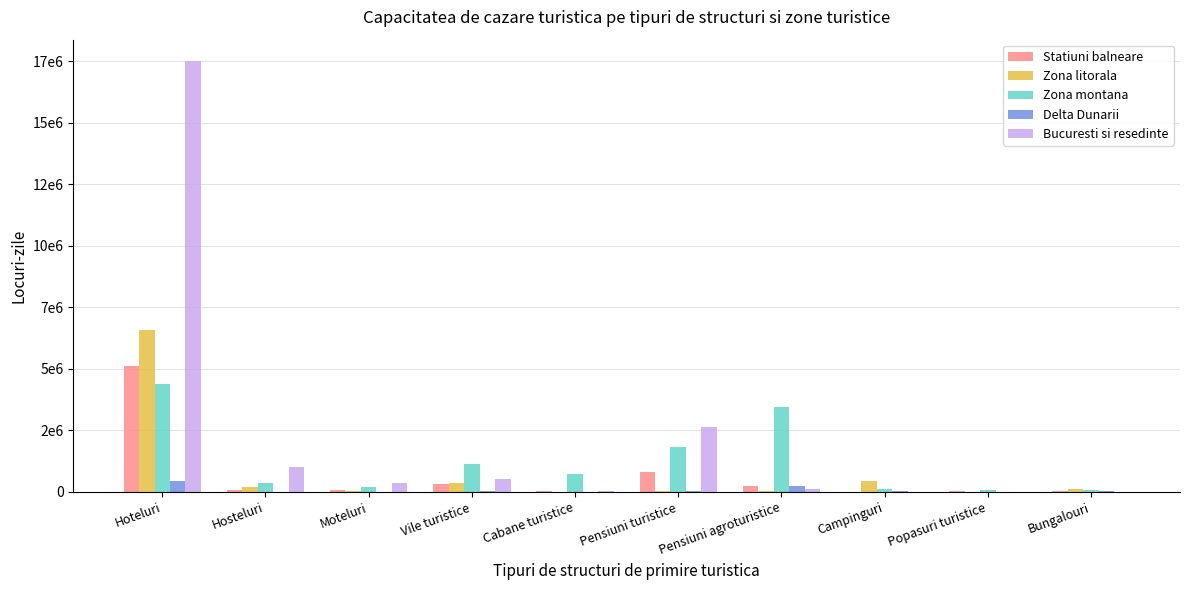

What are all the series names shown in the legend?

Statiuni balneare, Zona litorala, Zona montana, Delta Dunarii, Bucuresti si resedinte